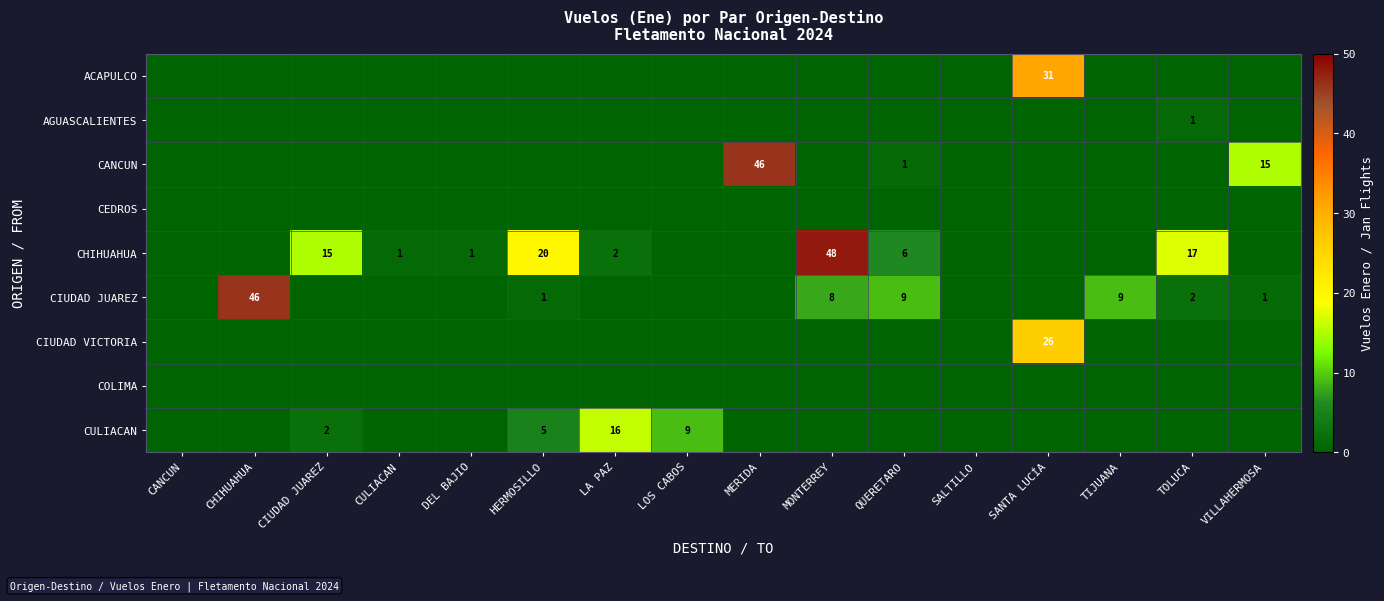

True or false: CANCUN has a value of 0 at CHIHUAHUA.

True